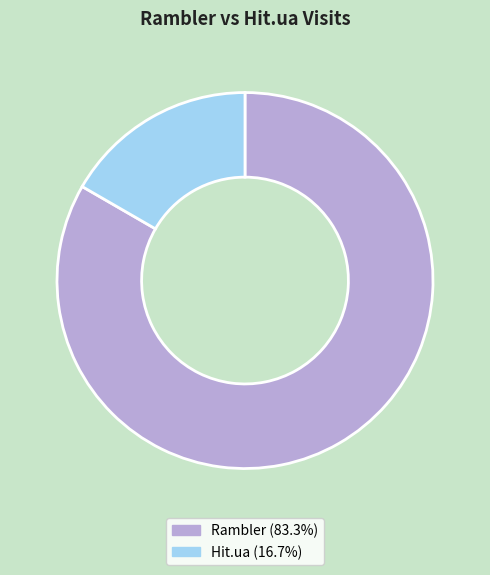

Does Hit.ua (16.7%) represent more than half of the total?

No